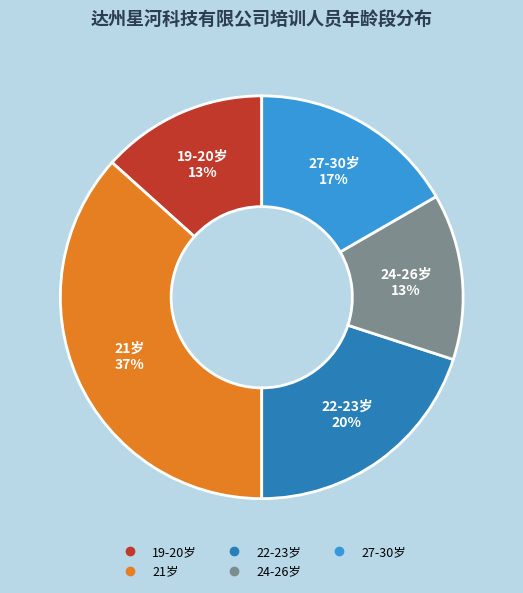

Is there any slice that represents more than half of the pie?

No